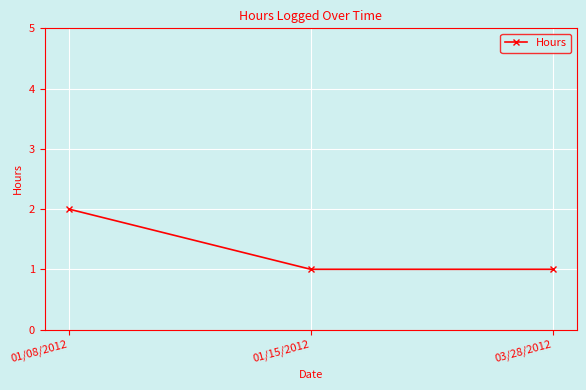

At which category does the chart reach its peak across all series?

01/08/2012